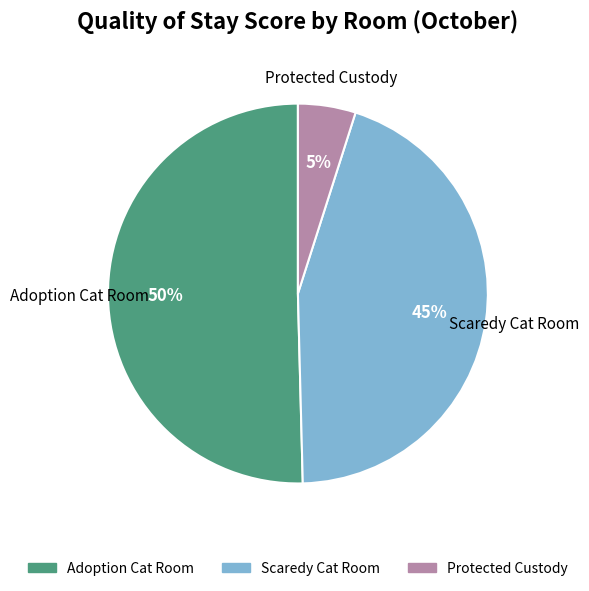

Rank the categories by value from lowest to highest.

Protected Custody, Scaredy Cat Room, Adoption Cat Room